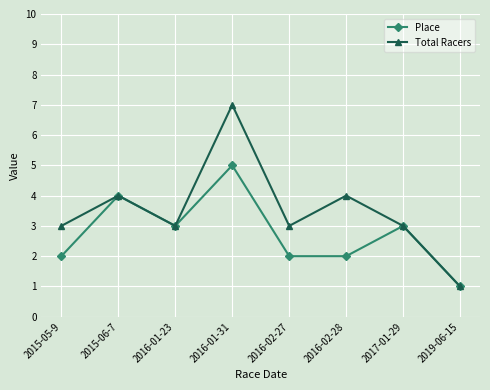

Reading left to right, transcribe all the data shown in this chart.

Place: 2	4	3	5	2	2	3	1
Total Racers: 3	4	3	7	3	4	3	1